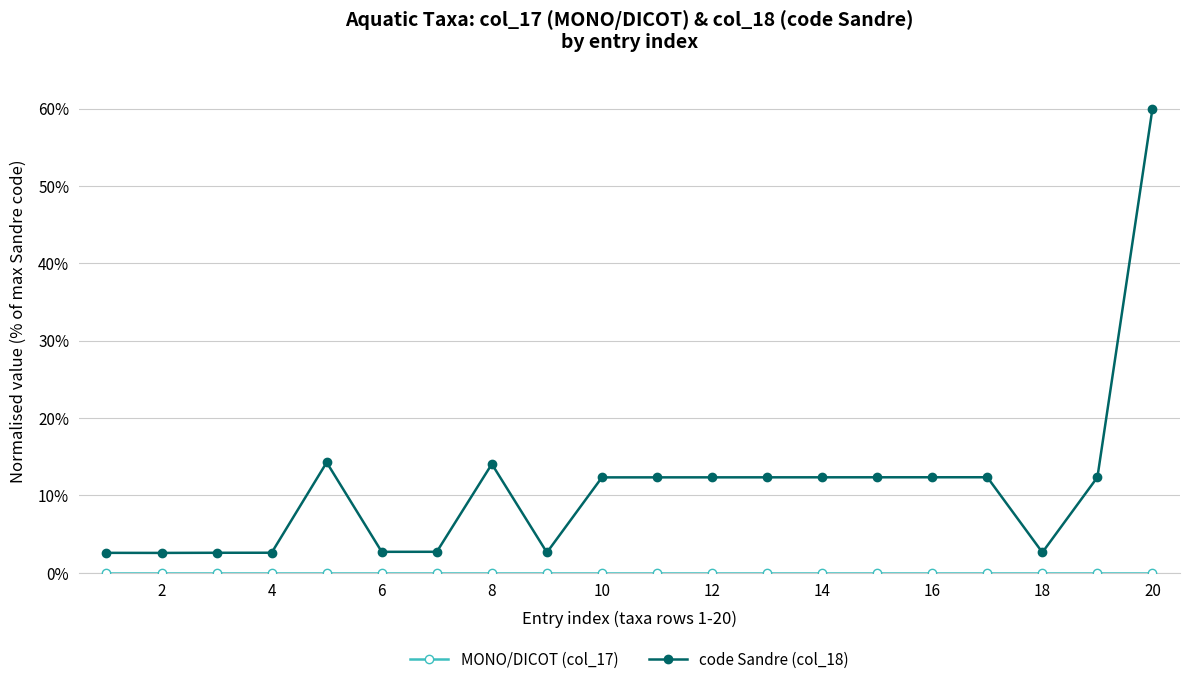

Which series has the largest total across all categories?

code Sandre (col_18)